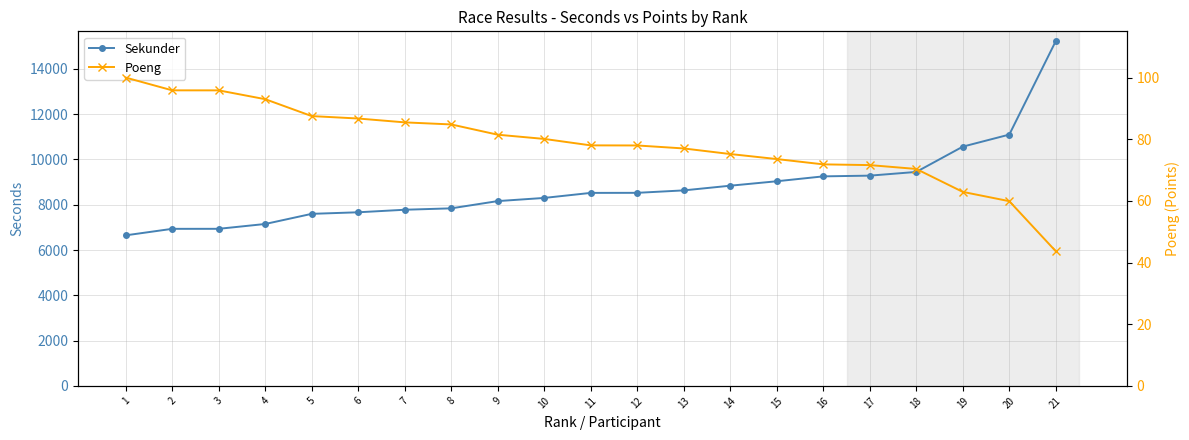

How many data points in Sekunder are above 8522?

10